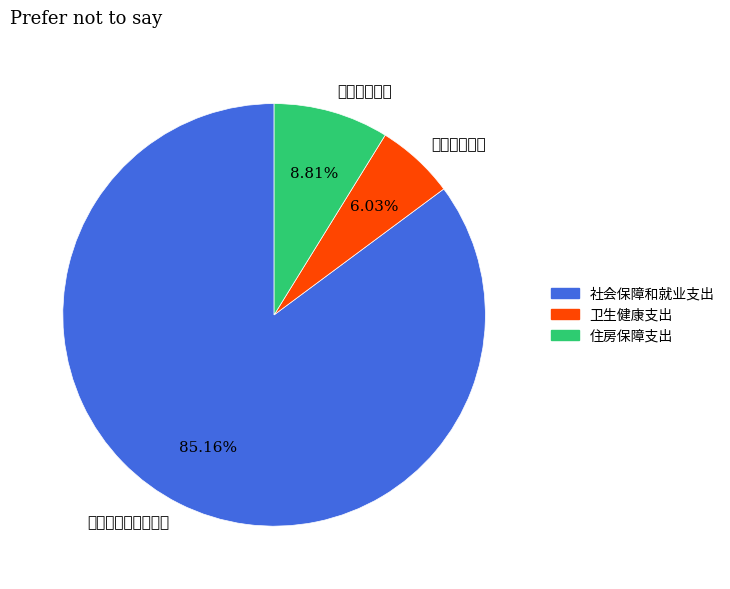

True or false: 社会保障和就业支出 accounts for 94% of the total.

False